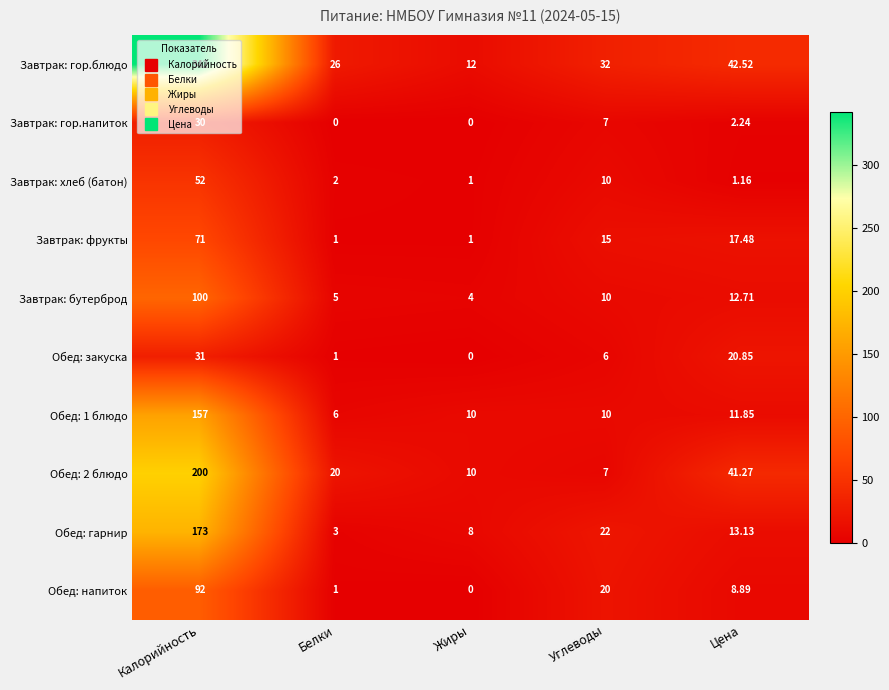

Which category has the highest value in the Обед: 1 блюдо series?

Калорийность